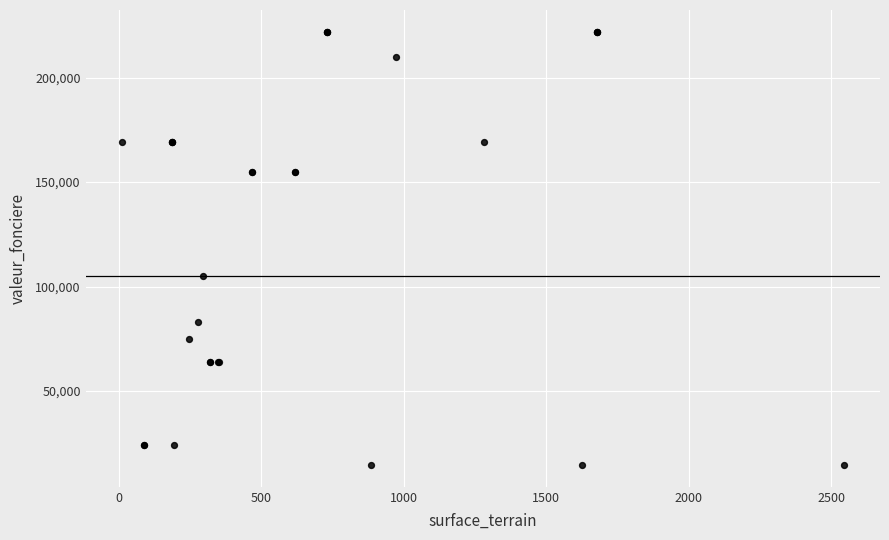

What Y value in the scatter plot is closest to 118250?

105000